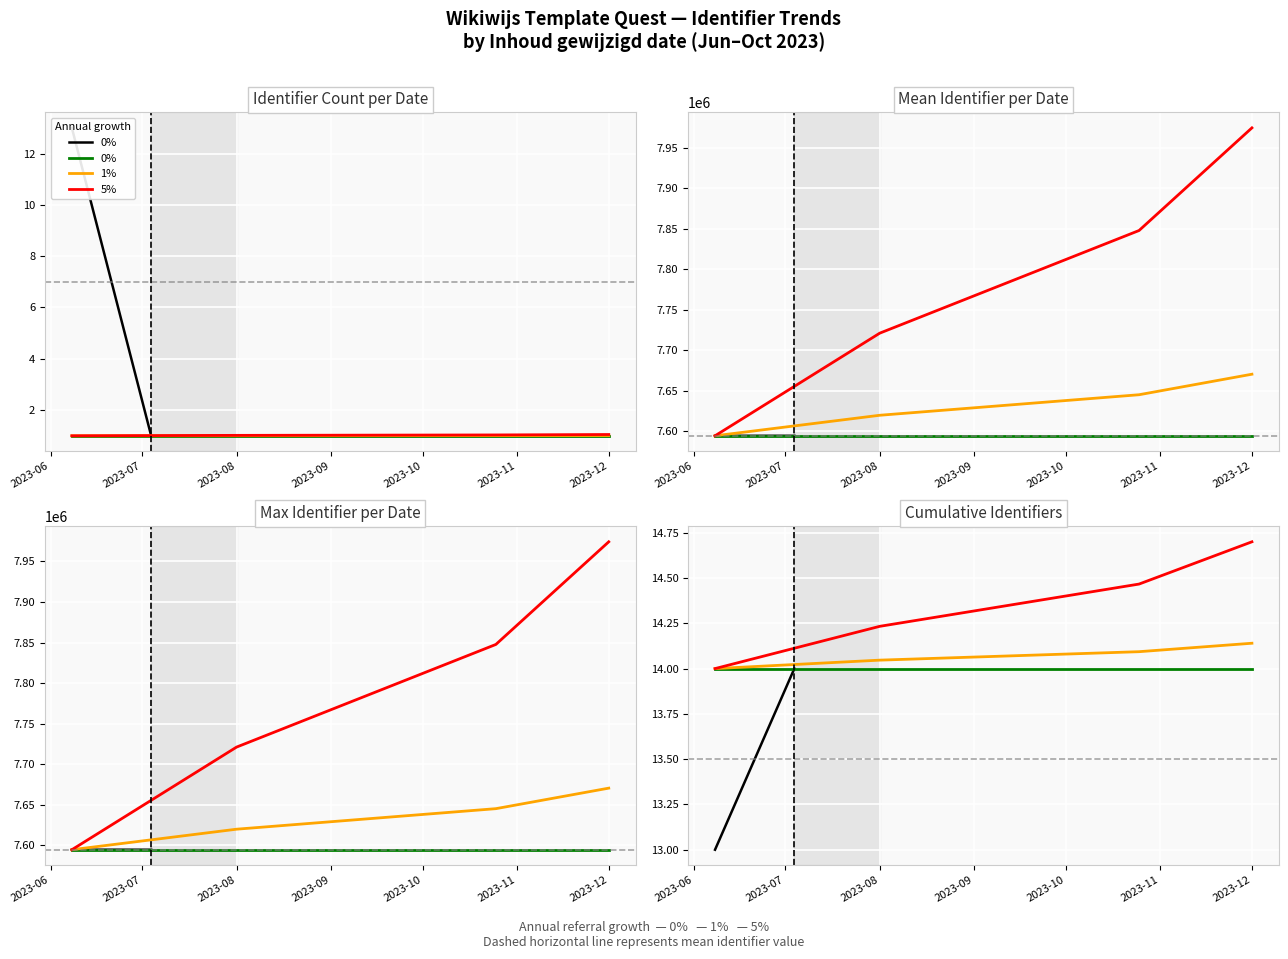

What is the value of the 1% point at the 2nd from the left?

14.0